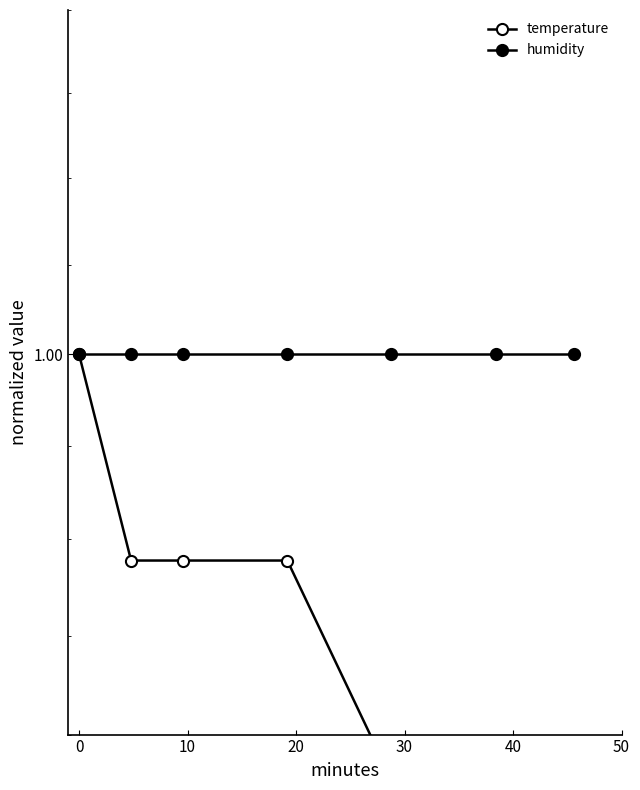

List the series in order of their peak value, highest first.

temperature, humidity